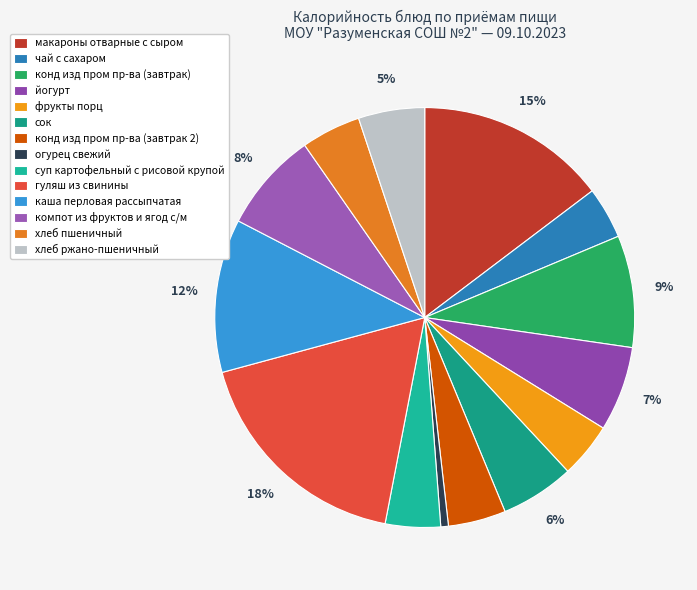

Combined, what portion of the pie is конд изд пром пр-ва (завтрак 2) and каша перловая рассыпчатая?

16.3%